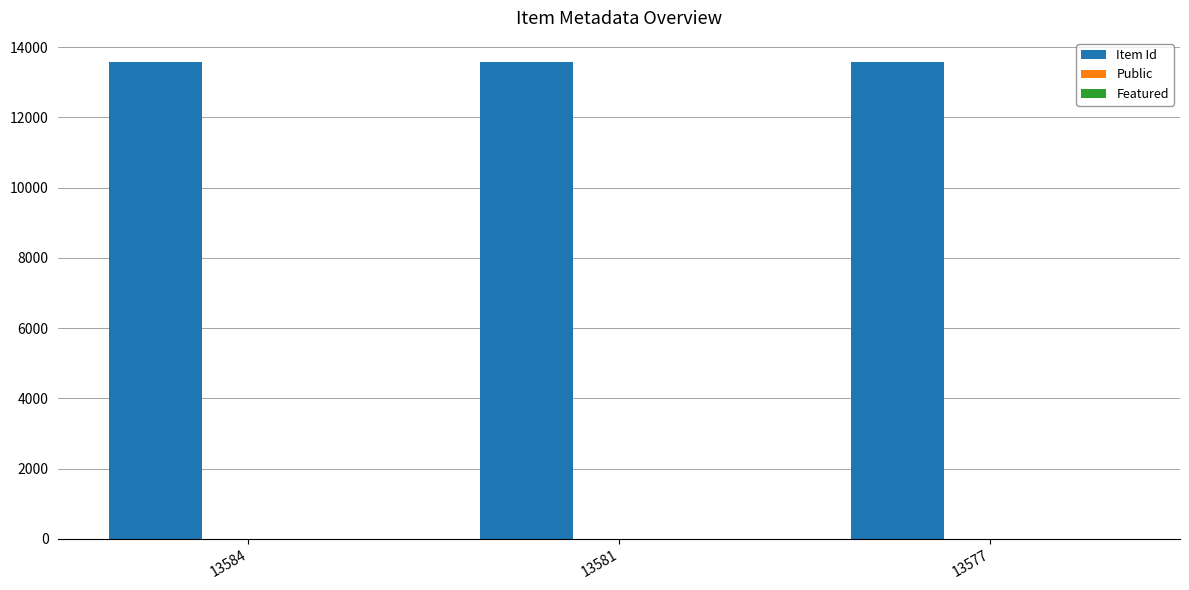

The value of Item Id at 13584 is 20908. True or false?

False